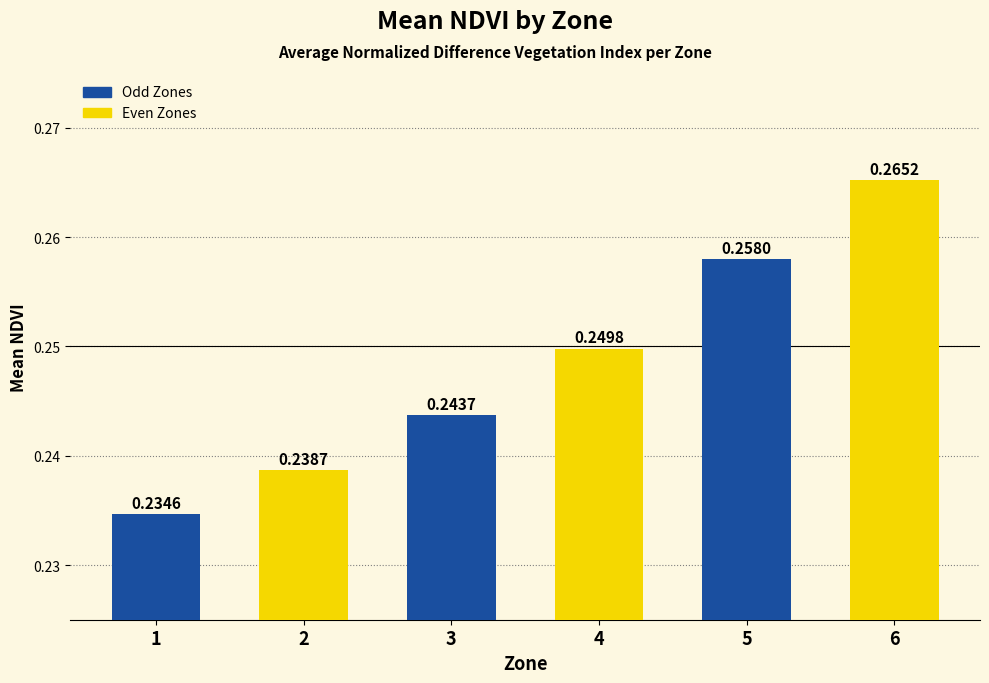

Which label corresponds to the smallest value in the chart?

1